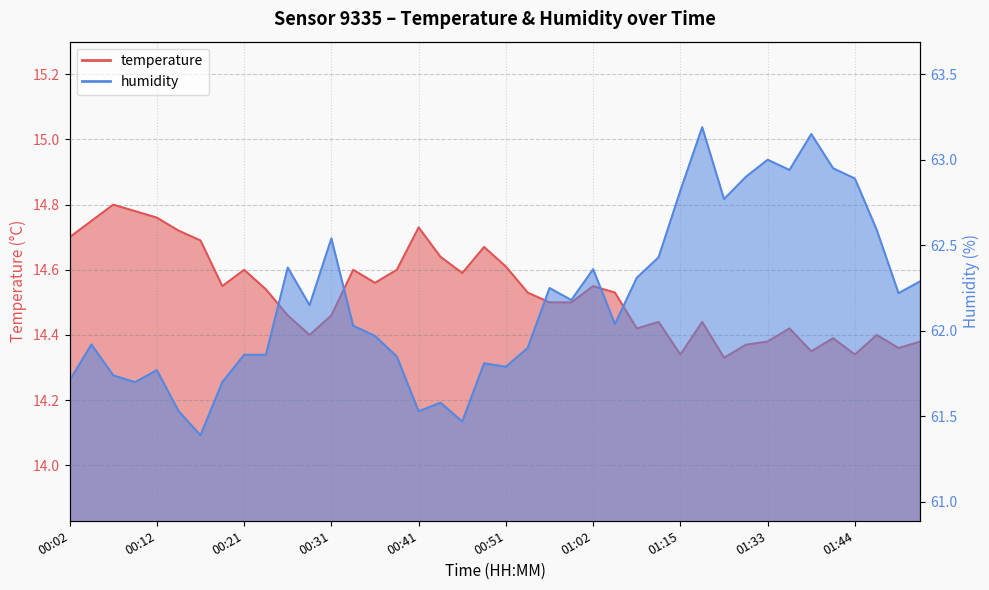

How many lines are shown in the chart?

2